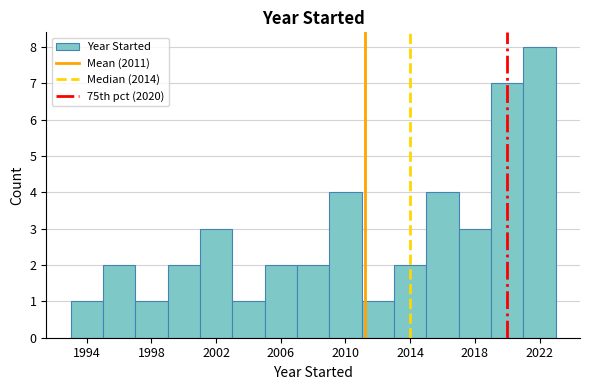

Which range on the x-axis has the tallest bar?

2021 to 2023